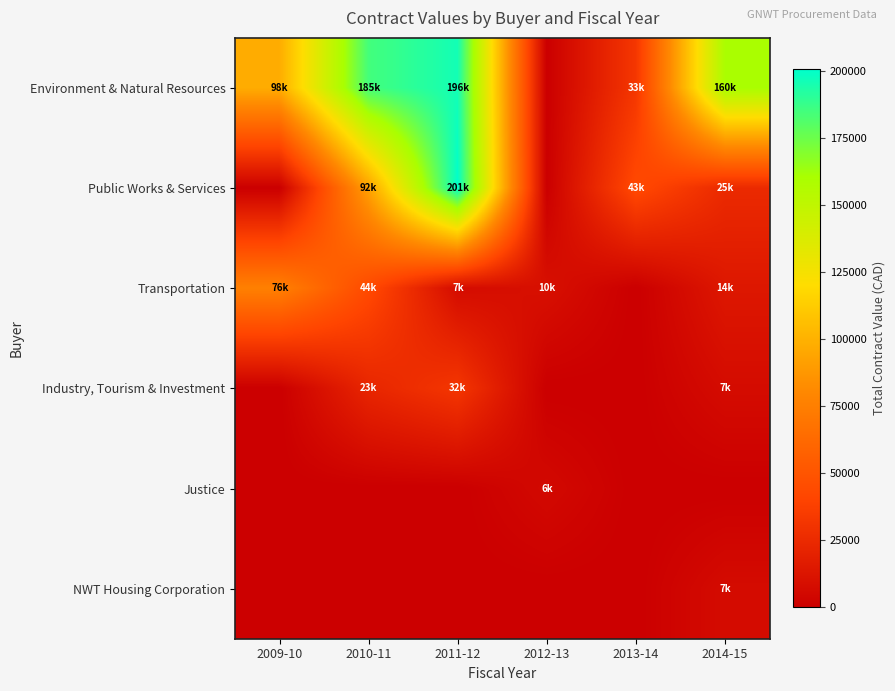

What is the greatest value displayed?

200800.0